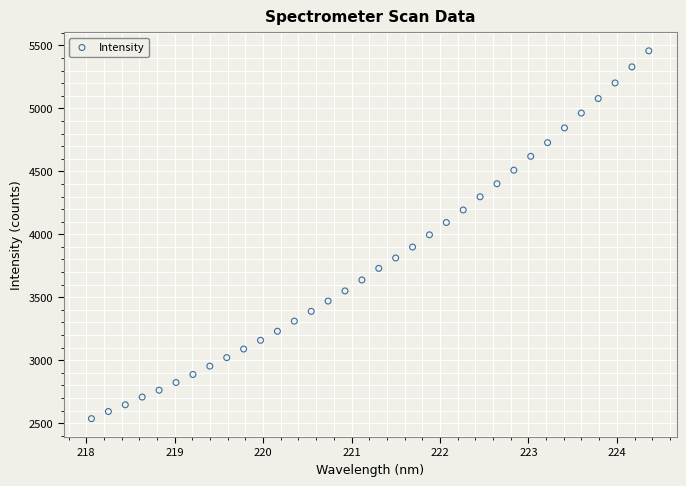

What is the range of X values (max minus min)?

6.3